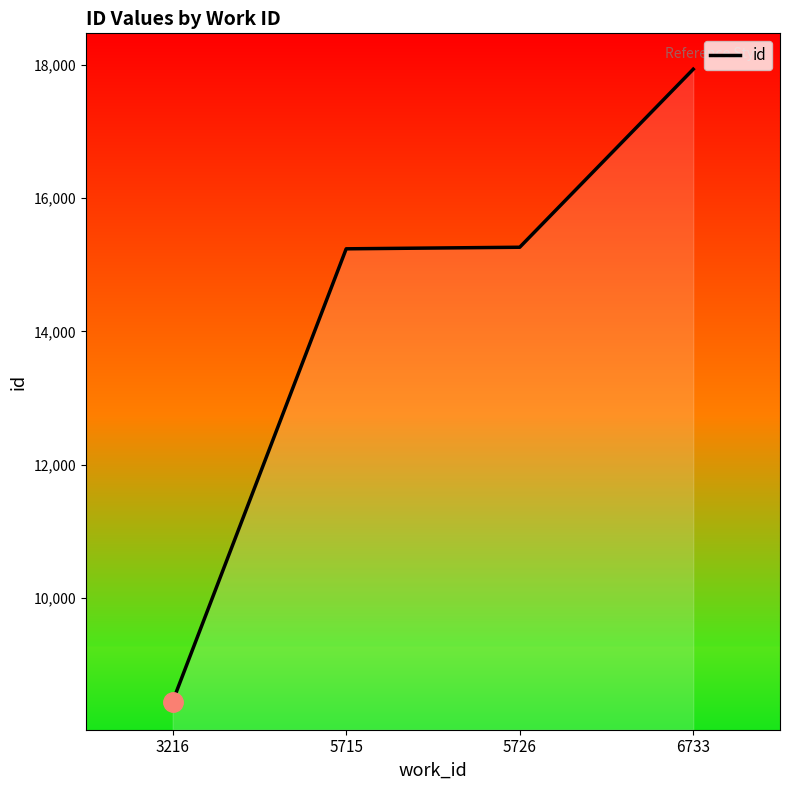

True or false: there are more than 2 points higher than both neighbors.

False